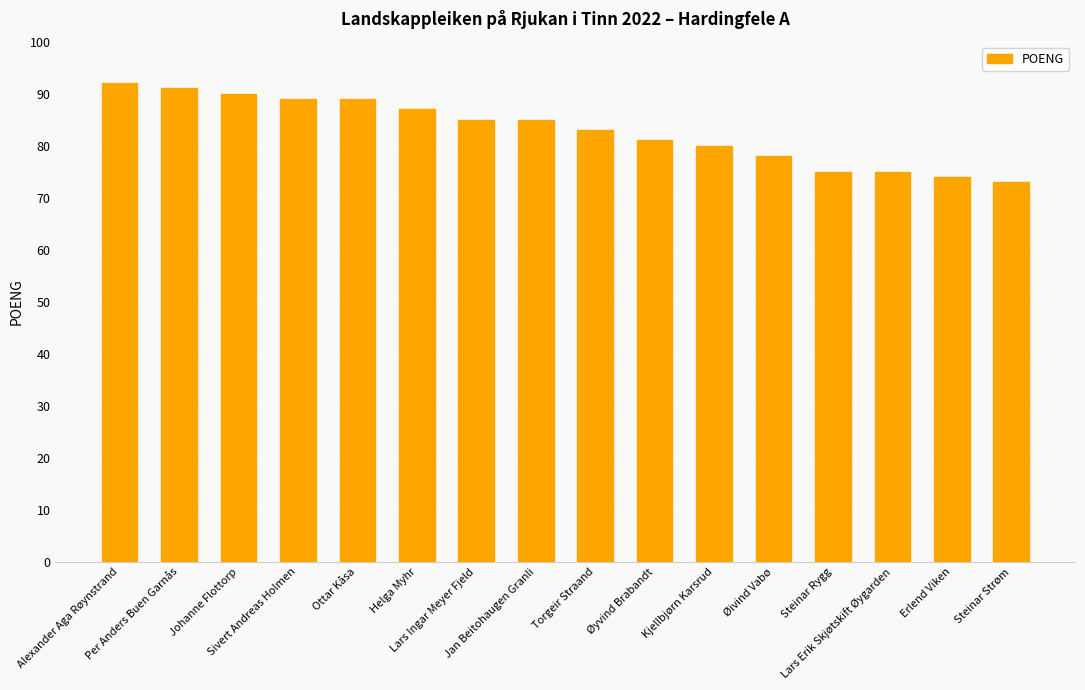

What is the difference between the maximum and minimum values?

19